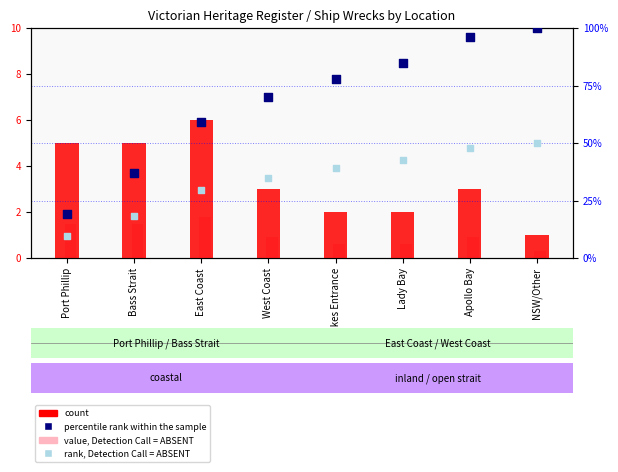

Which series reaches the maximum Y coordinate?

percentile rank within the sample